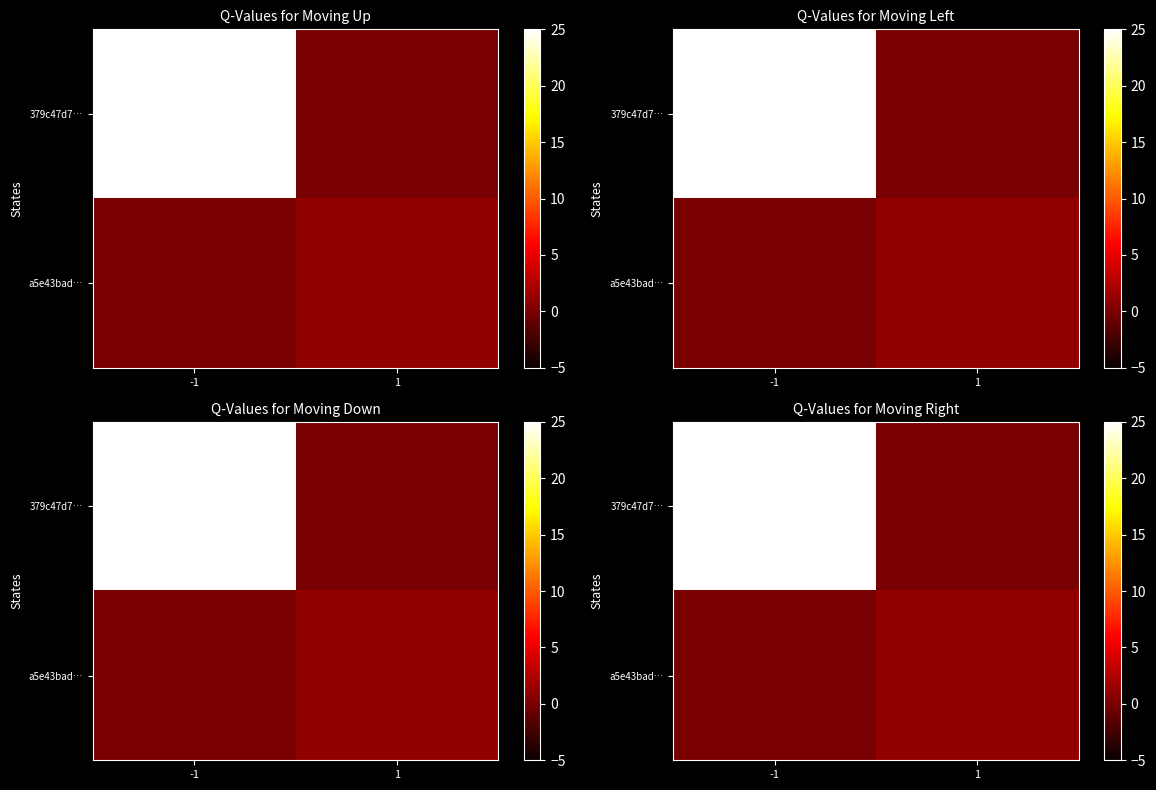

At which category does the chart reach its minimum across all series?

1